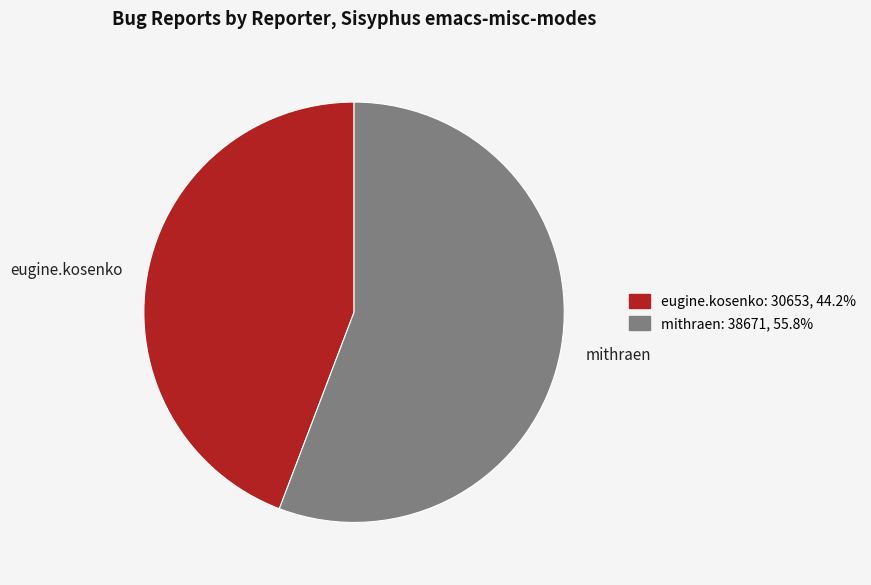

Is there a majority slice in this chart?

Yes